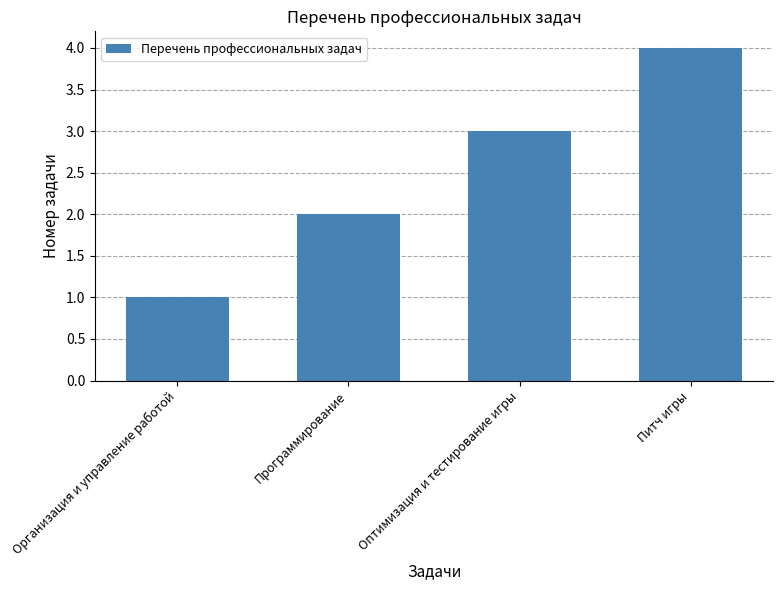

The value at Организация и управление работой is 0. True or false?

False